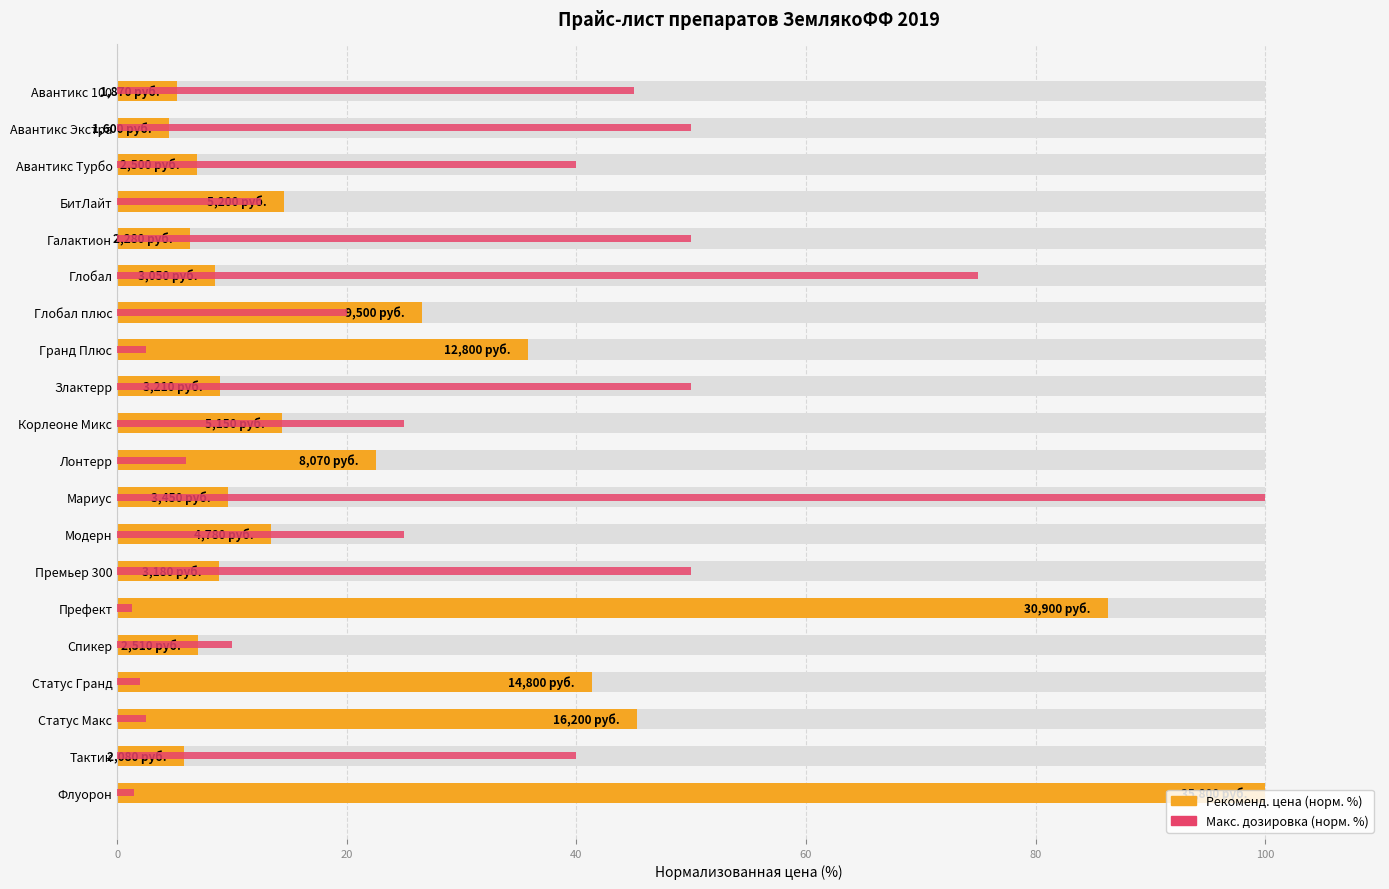

Reading right to left, transcribe all the data shown in this chart.

Рекоменд. цена (норм. %): 100.0	5.8	45.3	41.3	7.0	86.3	8.9	13.4	9.6	22.5	14.4	9.0	35.8	26.5	8.5	6.4	14.5	7.0	4.5	5.2
Макс. дозировка (норм. %): 1.5	40.0	2.5	2.0	10.0	1.2	50.0	25.0	100.0	6.0	25.0	50.0	2.5	20.0	75.0	50.0	12.5	40.0	50.0	45.0